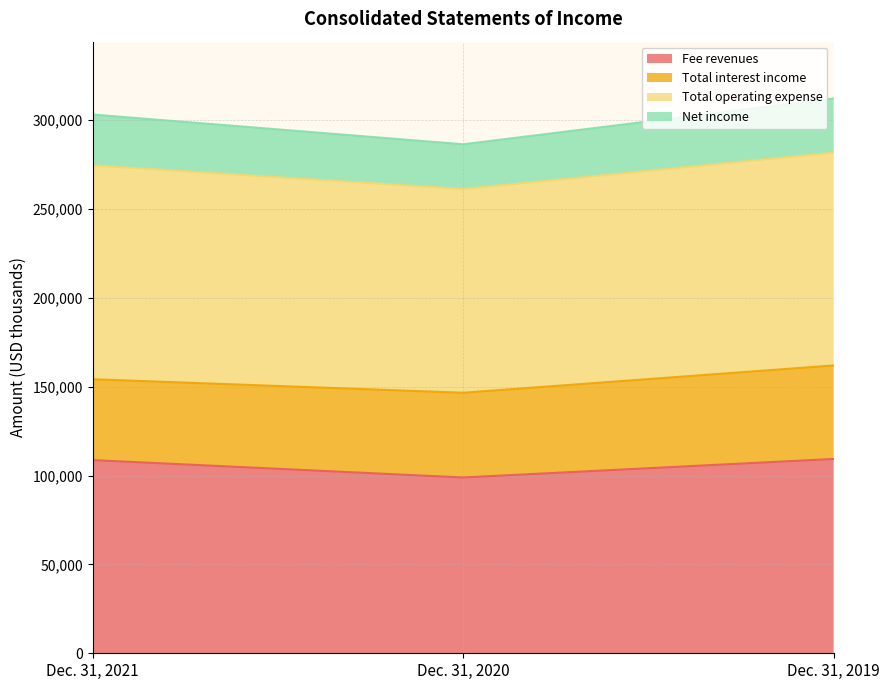

How many lines are shown in the chart?

4